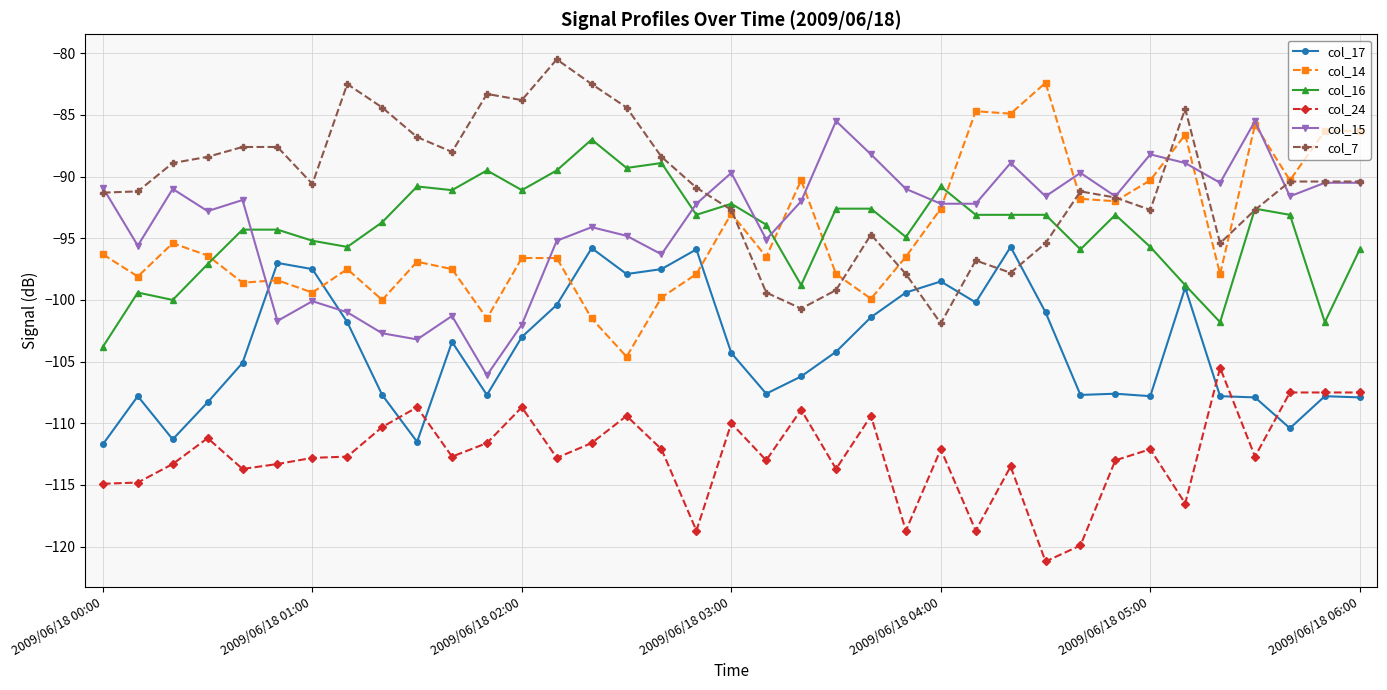

What is the value of the col_16 point at the 8th from the left?

-95.7